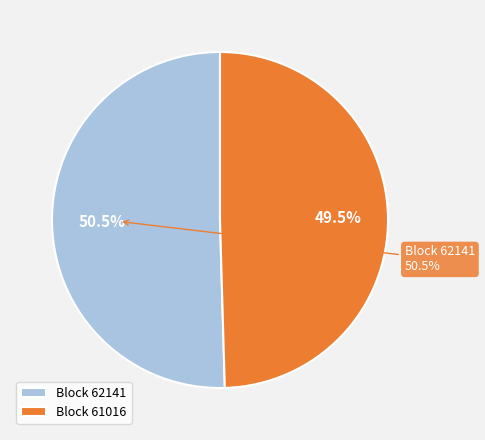

Count the number of slices in the pie.

2